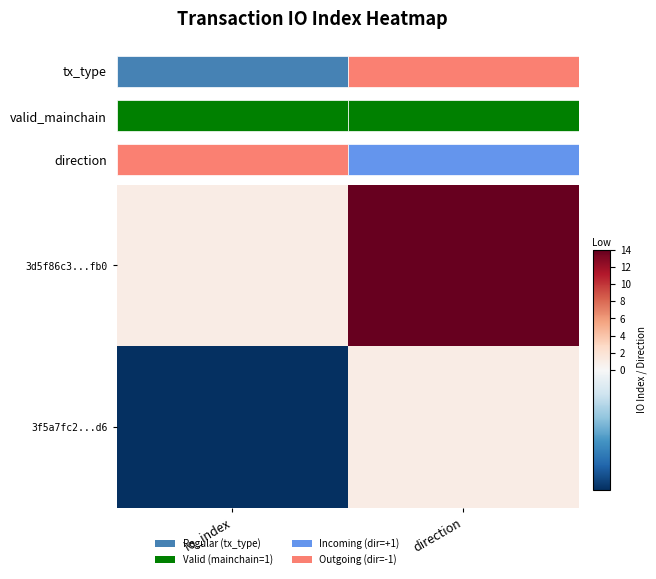

At which label is 3f5a7fc2...d6 closest to 0?

io_index